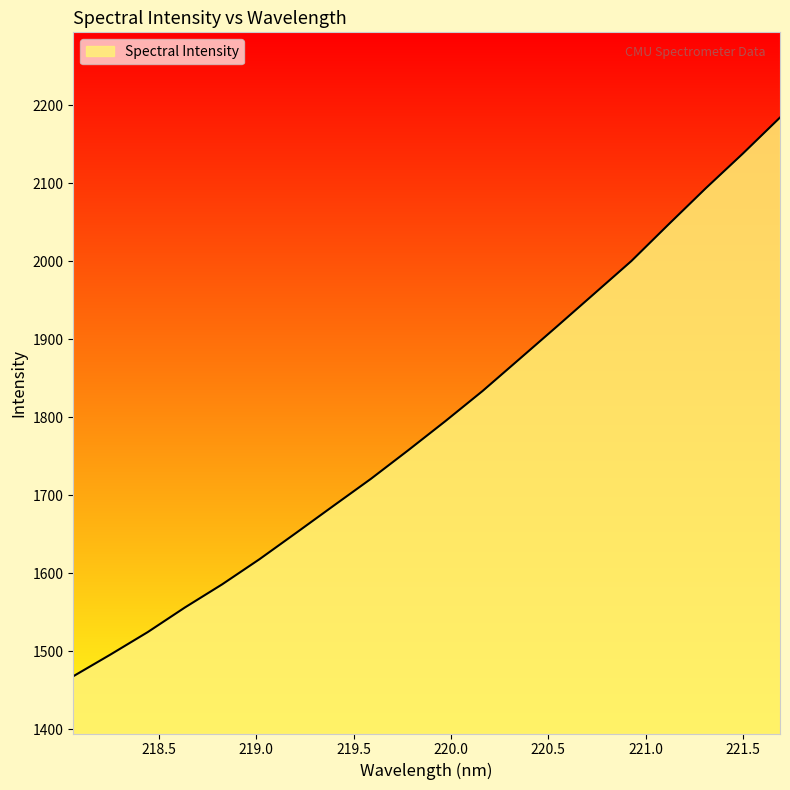

What is the smallest value displayed?

1467.9